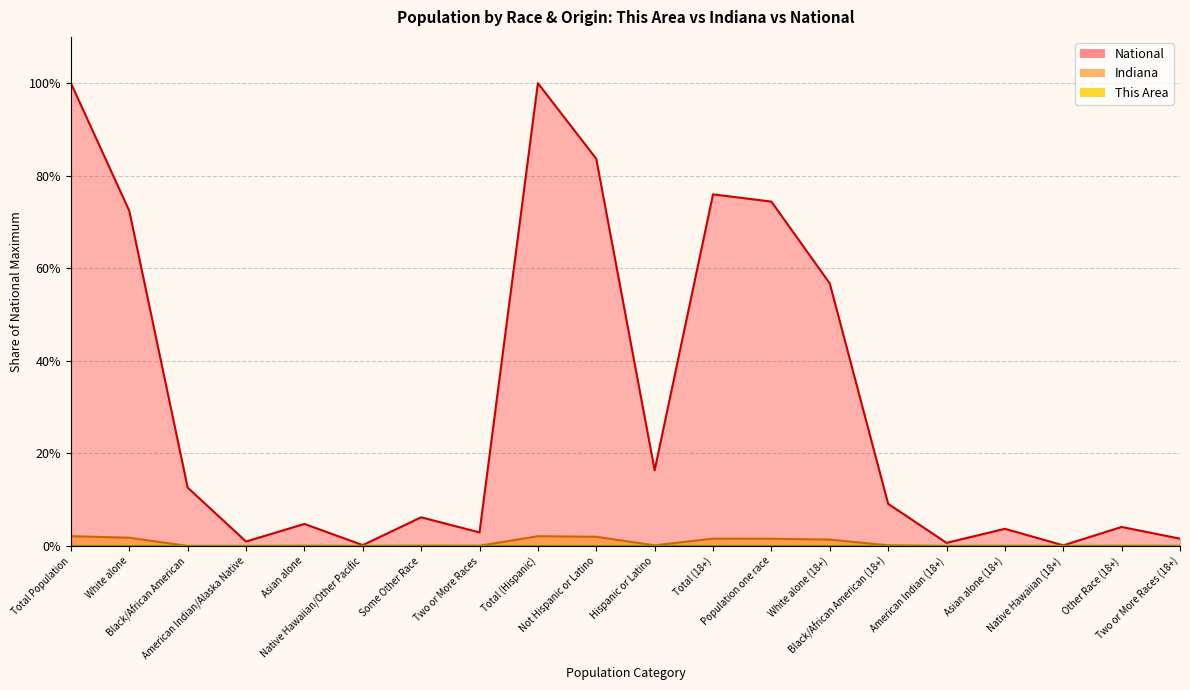

What is the difference between the second highest and second lowest values in the National series?

99.8